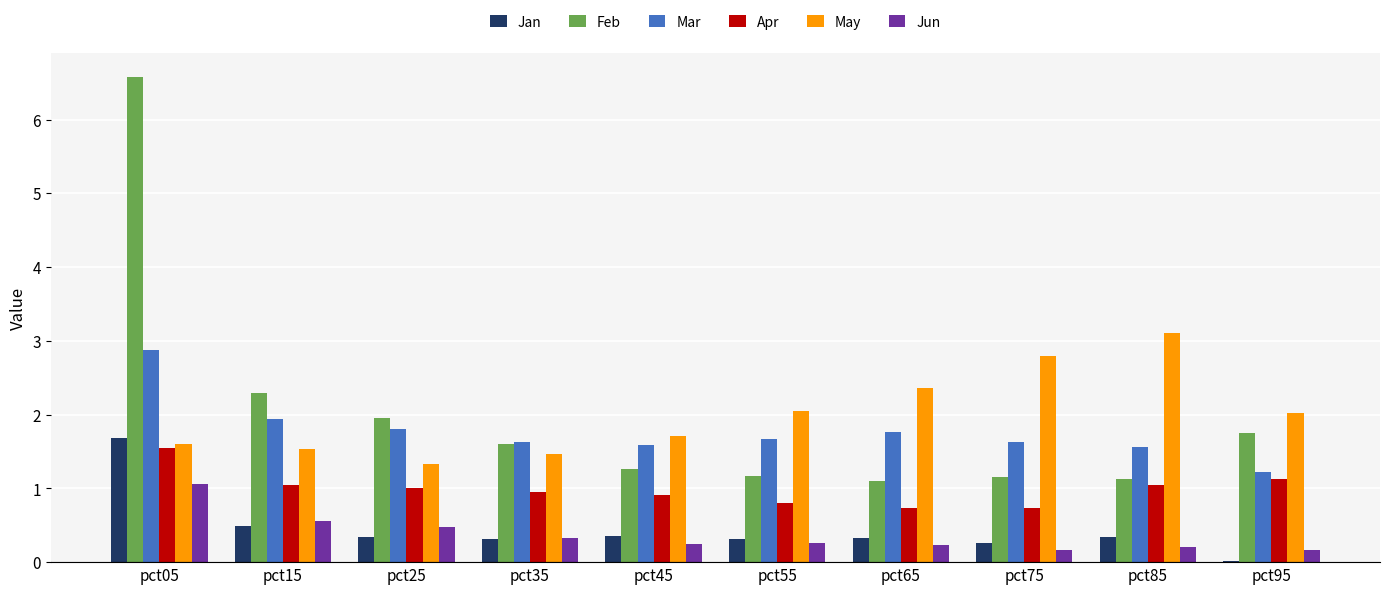

Rank the series by their maximum value, from highest to lowest.

Feb, May, Mar, Jan, Apr, Jun